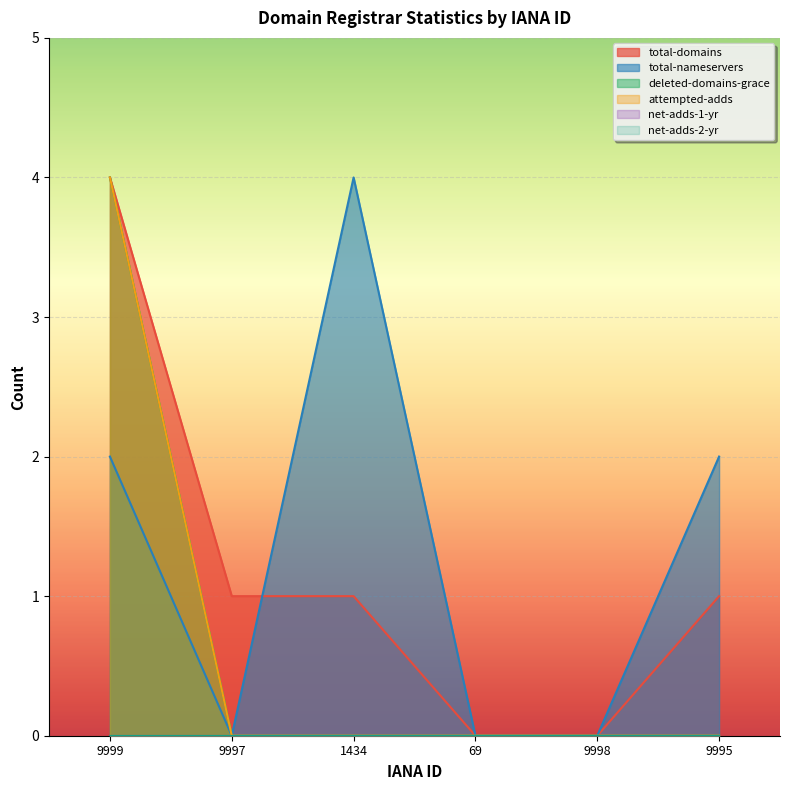

Reading left to right, extract all data points from this chart.

total-domains: 4	1	1	0	0	1
total-nameservers: 2	0	4	0	0	2
deleted-domains-grace: 4	0	0	0	0	0
attempted-adds: 4	0	0	0	0	0